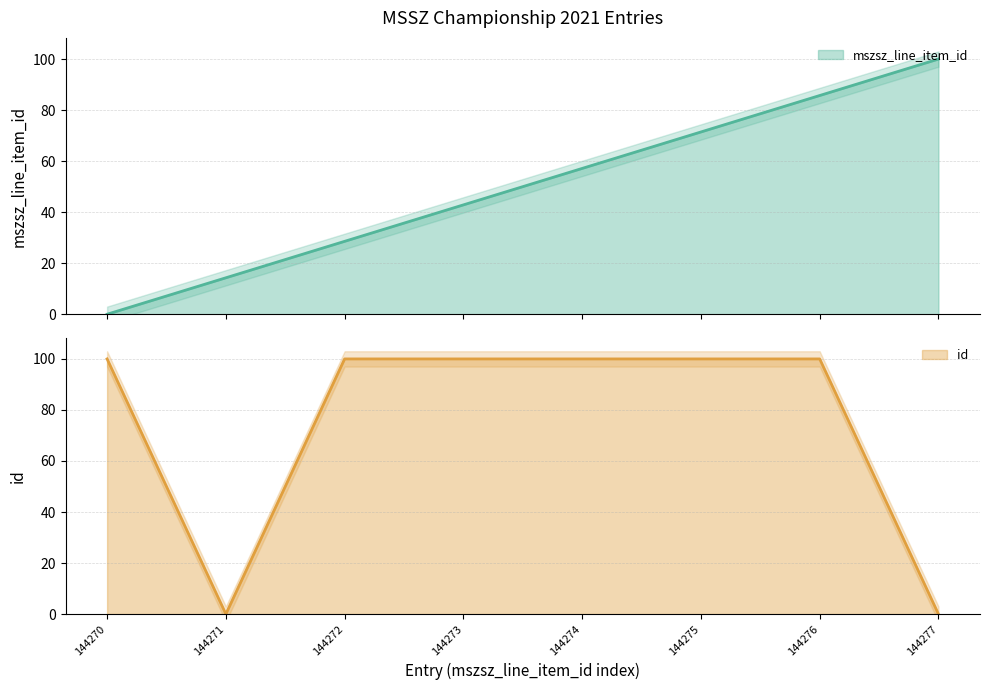

What are all the series names shown in the legend?

mszsz_line_item_id, id